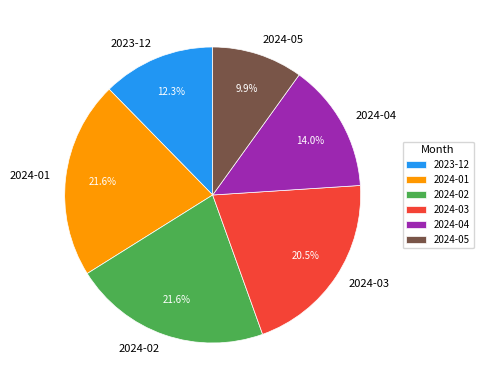

Is there any slice that represents more than half of the pie?

No